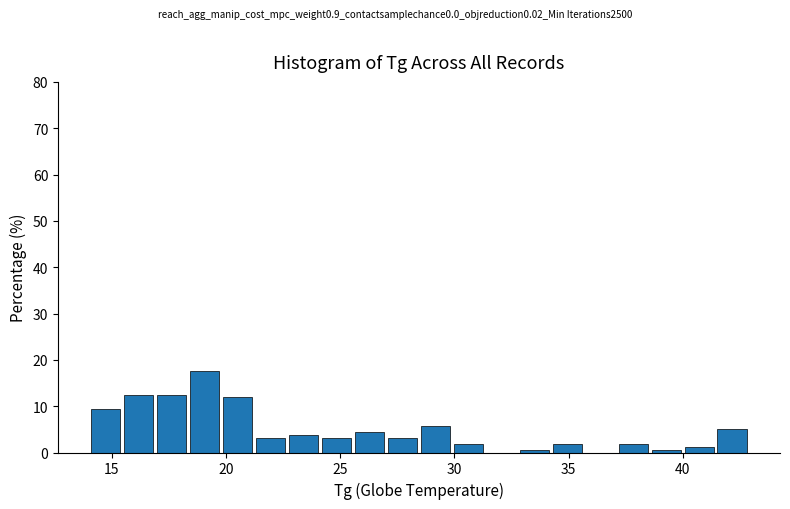

Read against the x-axis, roughly where is the centre of the tallest bar?

19.0